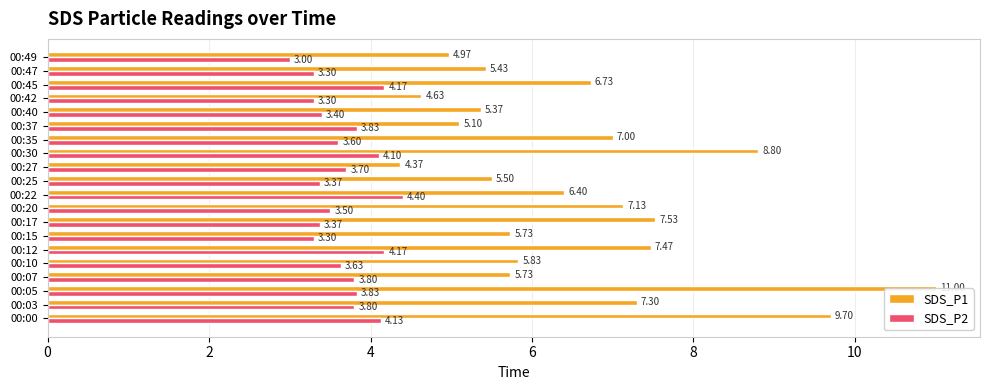

What is the value of the SDS_P2 bar at the 16th from the left?

3.4